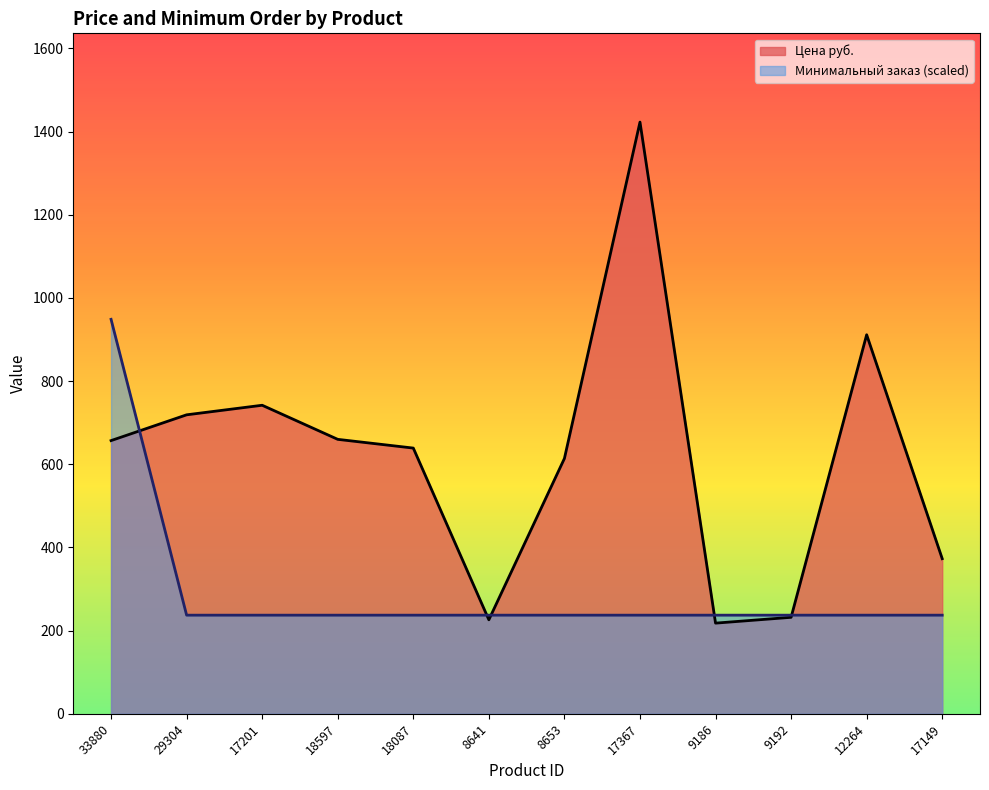

Where do Минимальный заказ and Цена руб. first cross each other?

33880 and 29304